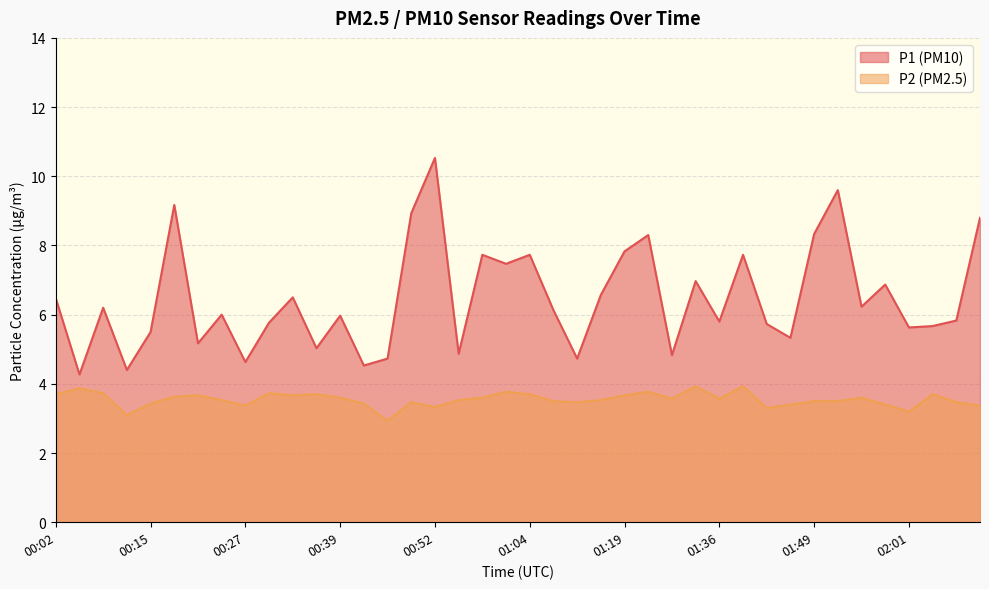

Between 00:24 and 00:55, which series saw the biggest shift?

P1